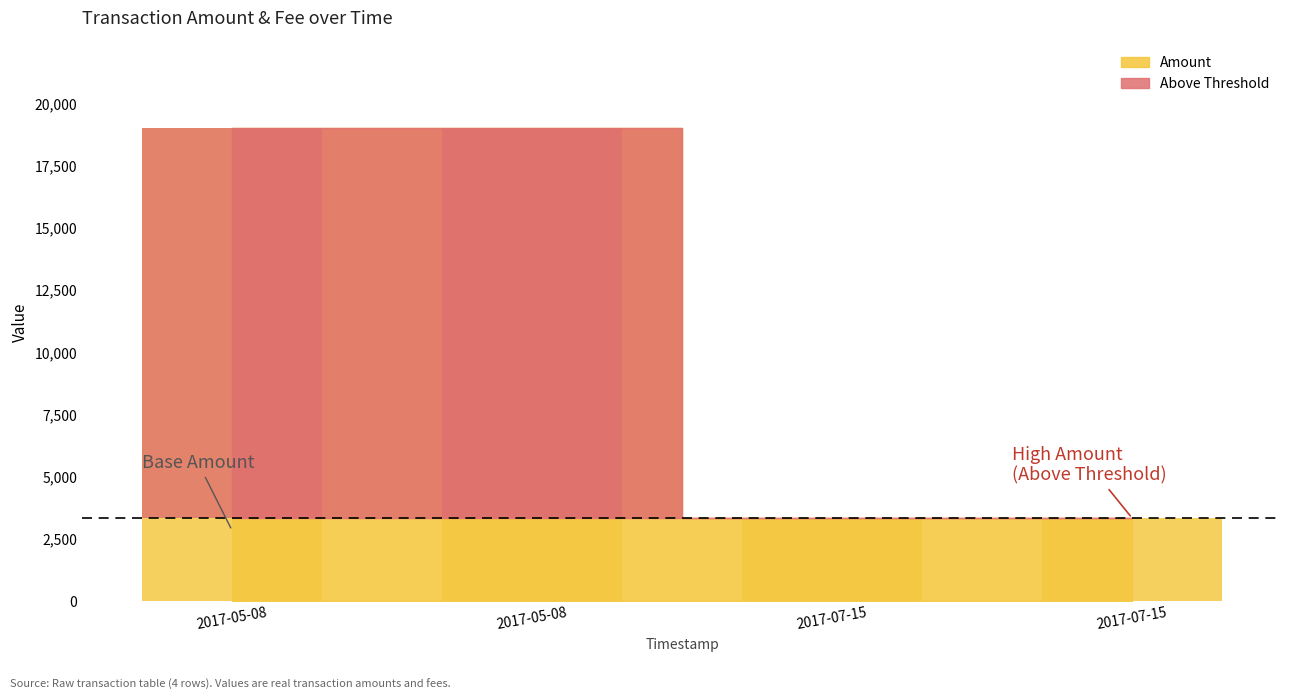

Reading left to right, what are all the values shown in this chart?

18987.0	18986.0	3345.0	3344.0